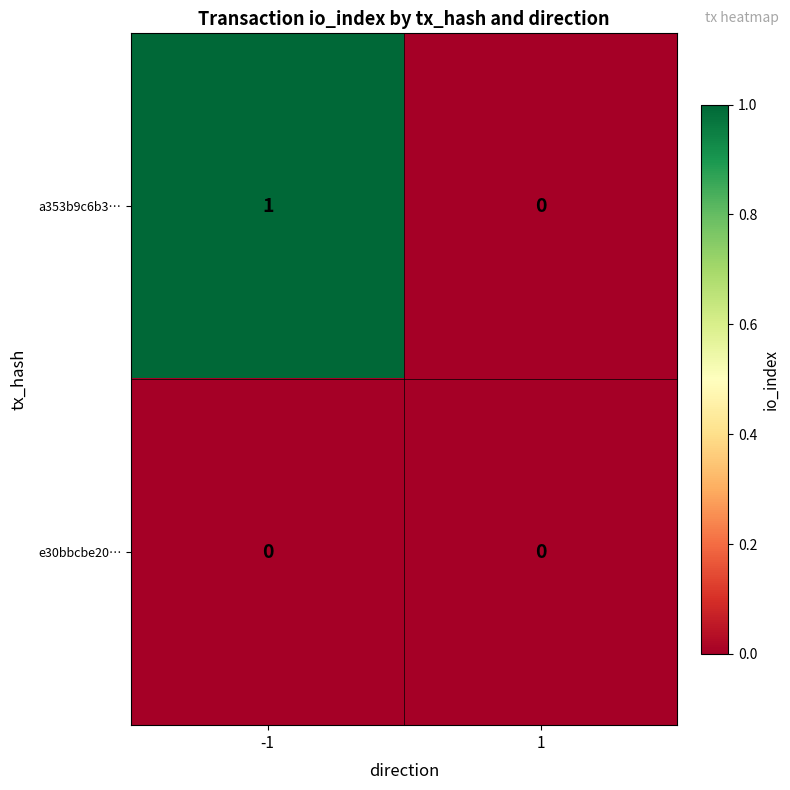

Reading left to right, extract all data points from this chart.

a353b9c6b3…: -1=1	1=0
e30bbcbe20…: -1=0	1=0